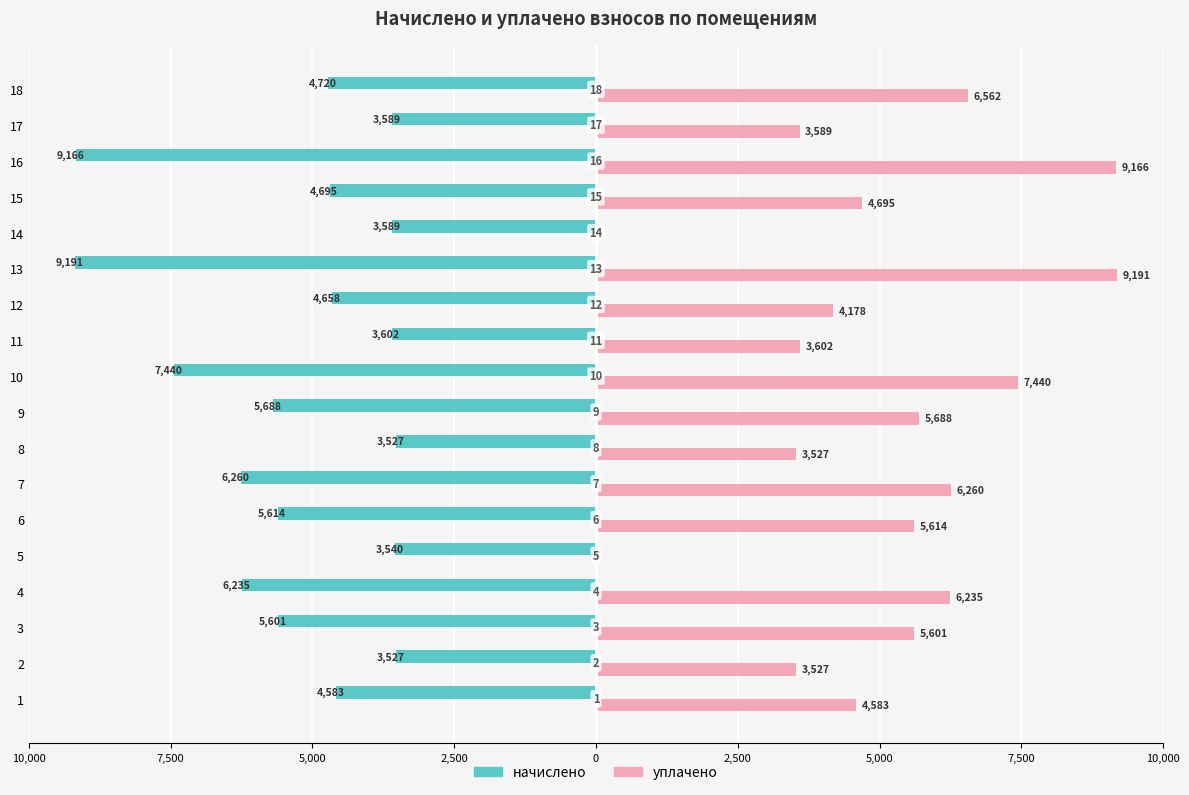

What are all the series names shown in the legend?

начислено, уплачено